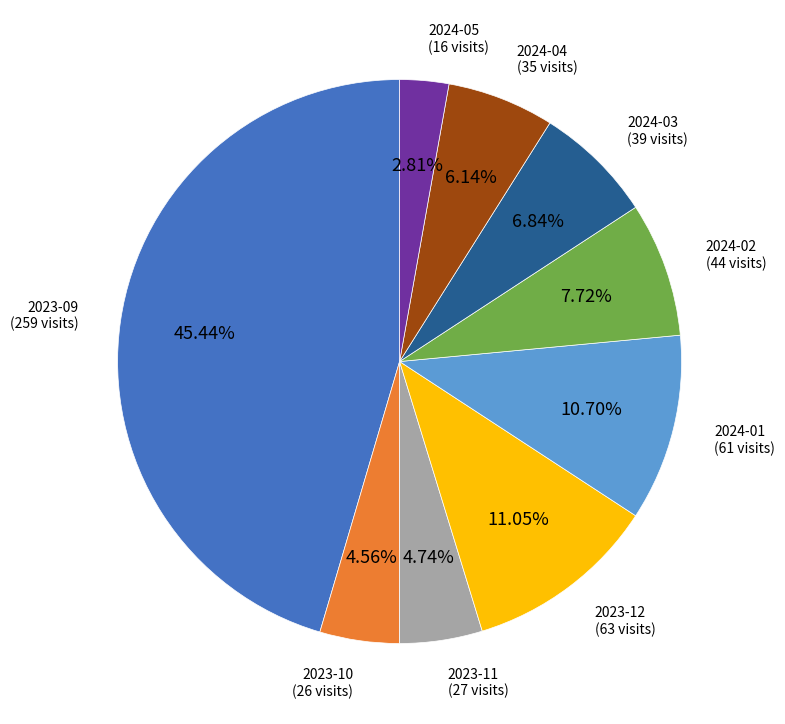

Count the number of slices in the pie.

9